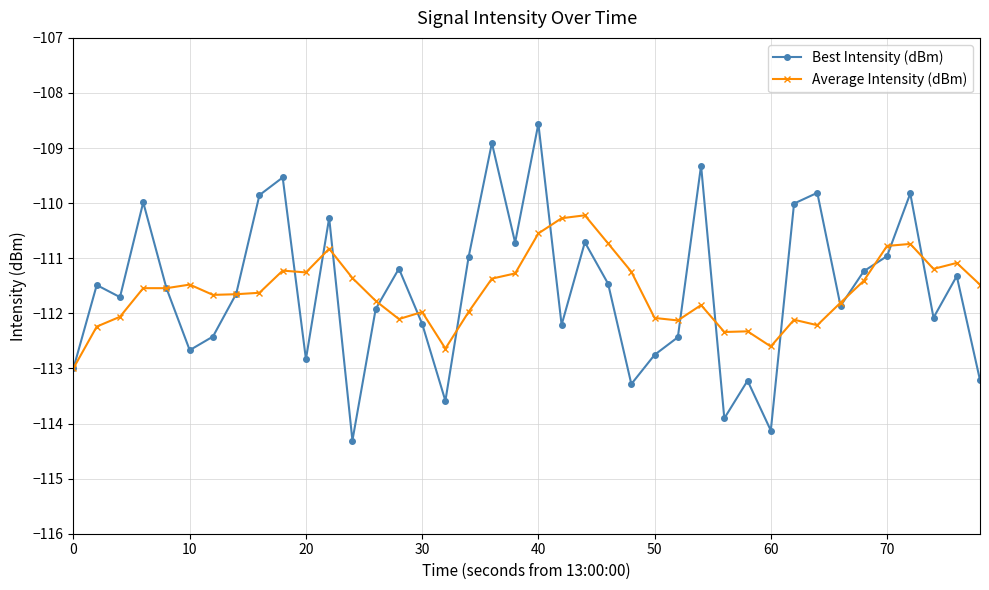

How many interior local valleys does the Best Intensity (dBm) series have?

12